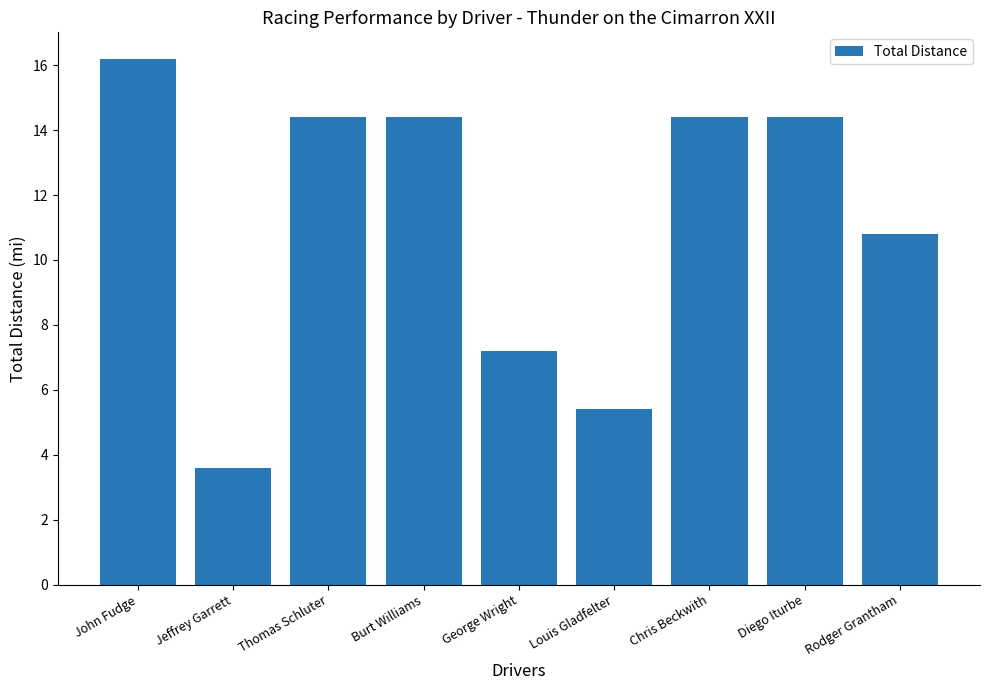

Reading left to right, what are all the values shown in this chart?

16.2	3.6	14.4	14.4	7.2	5.4	14.4	14.4	10.8